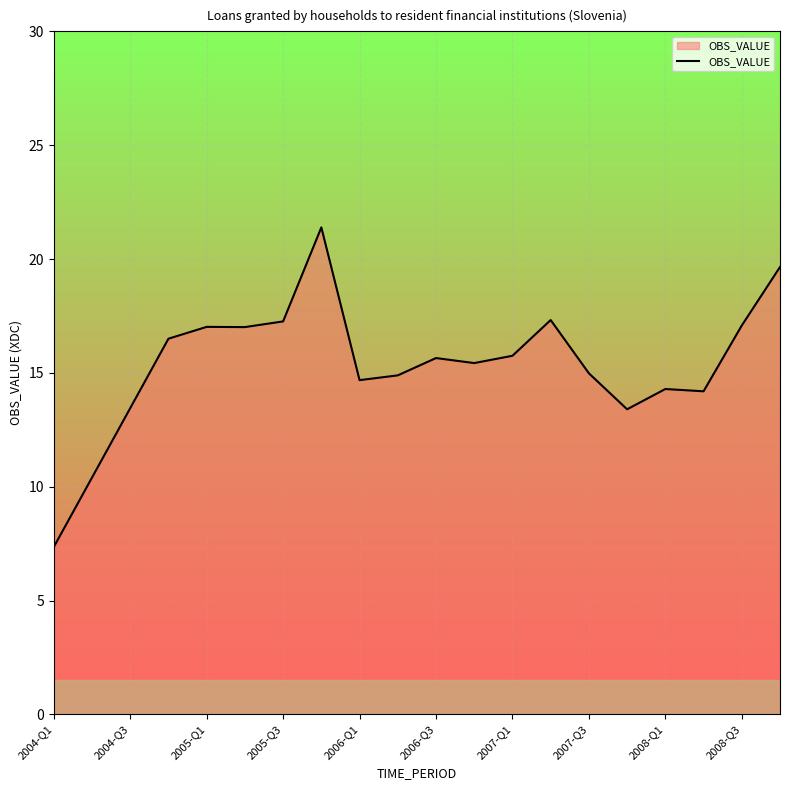

What is the greatest value displayed?

21.4